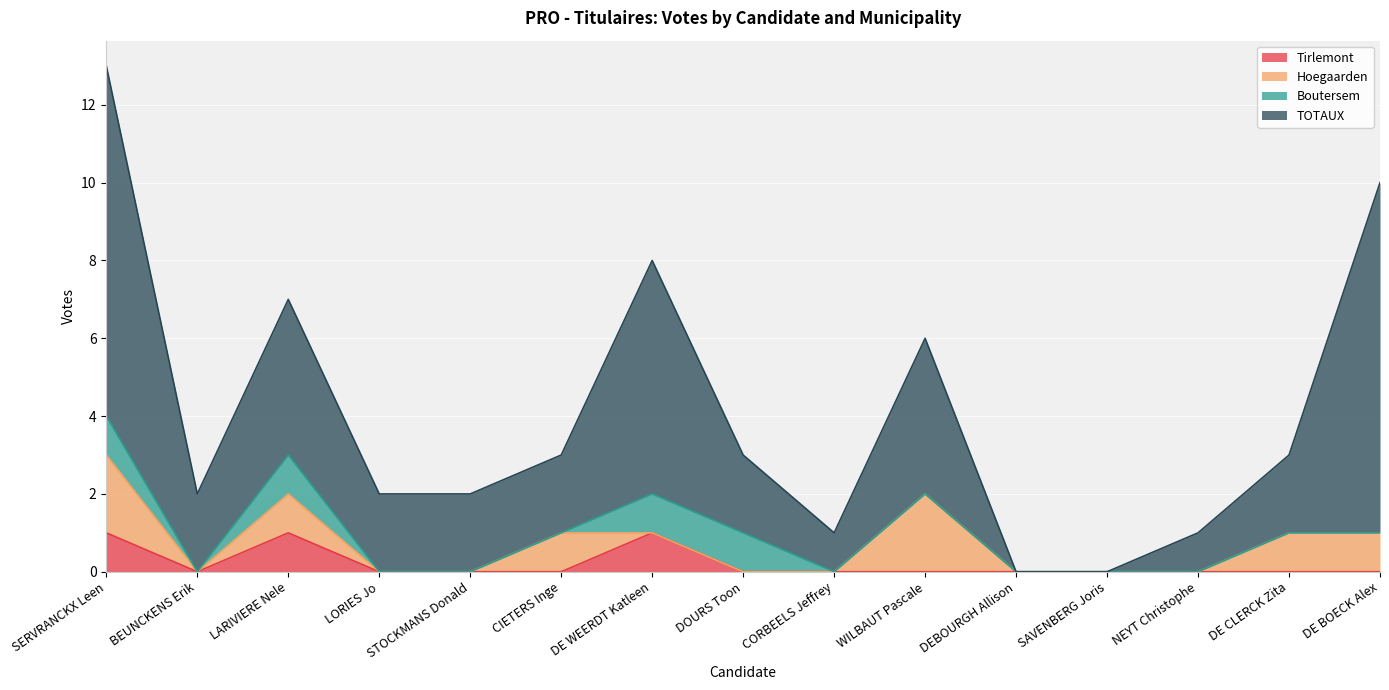

List the series in order of their peak value, lowest first.

Tirlemont, Boutersem, Hoegaarden, TOTAUX